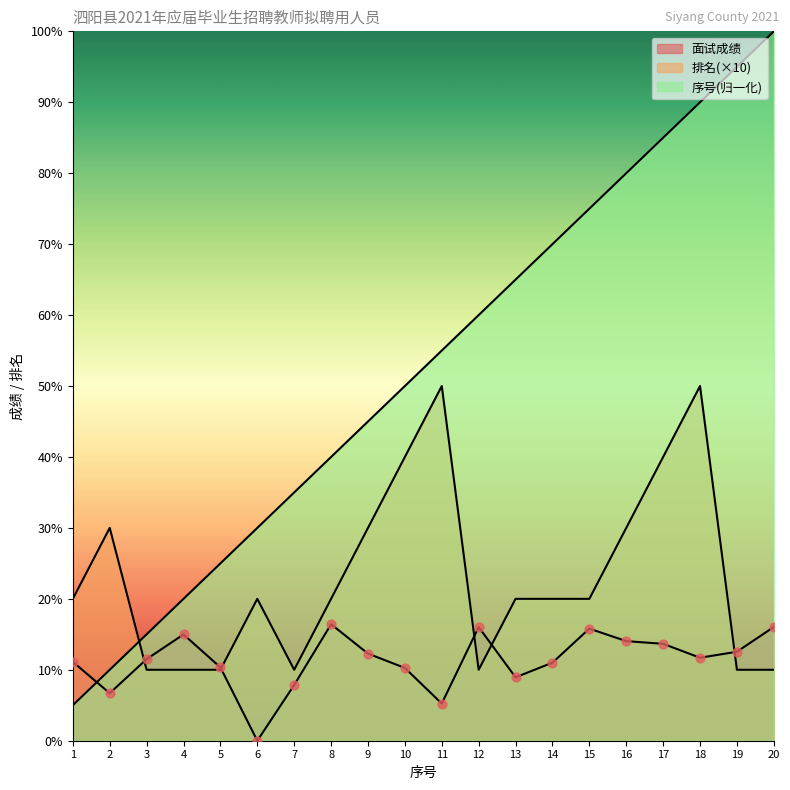

Which series reaches the maximum Y coordinate?

序号